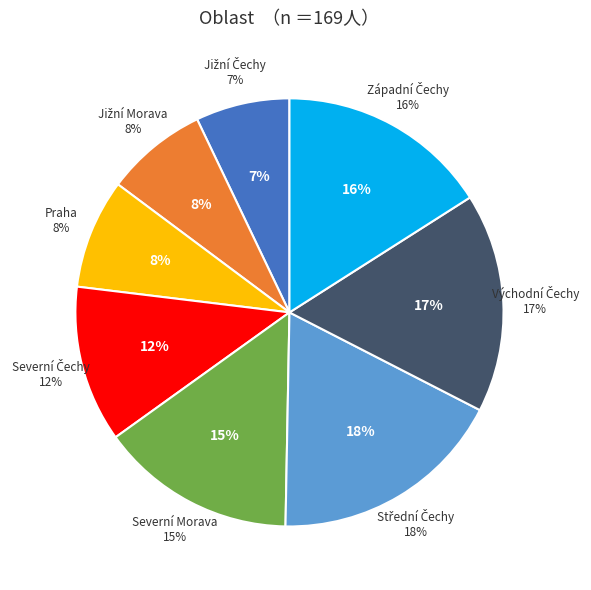

Does any single category account for the majority?

No